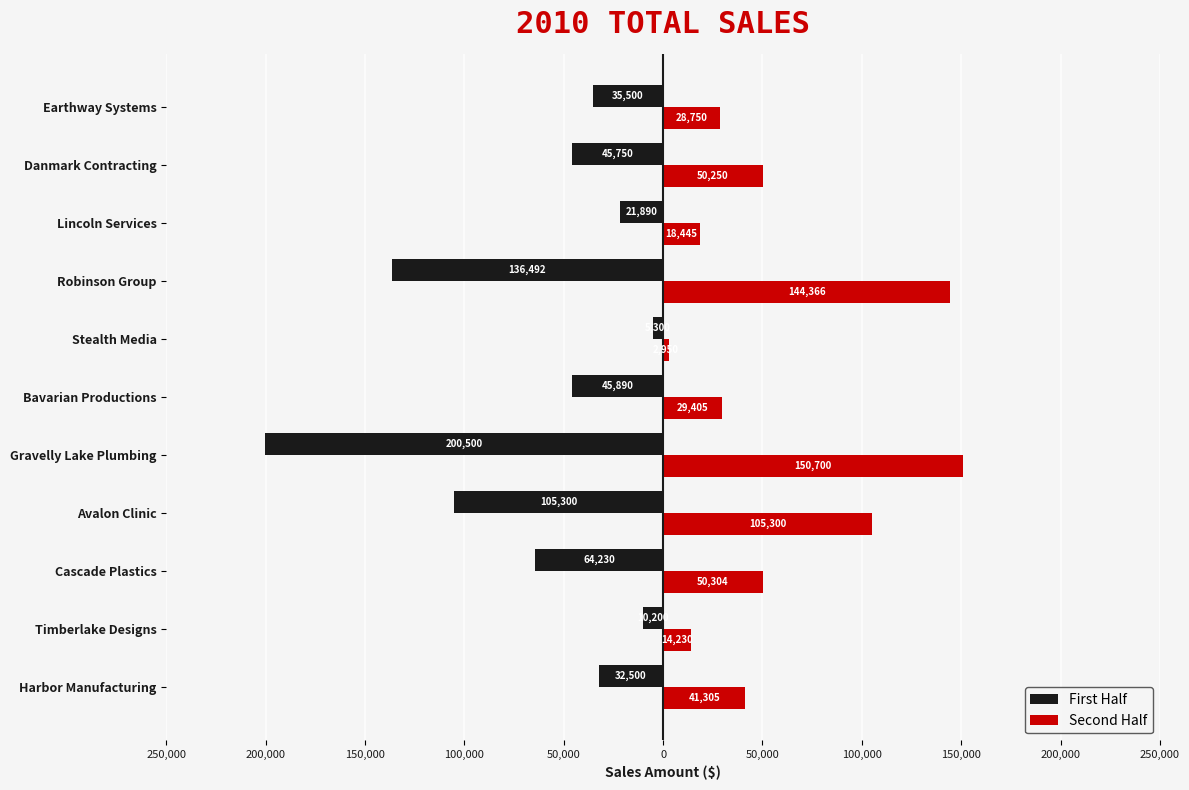

What are all the series names shown in the legend?

First Half, Second Half